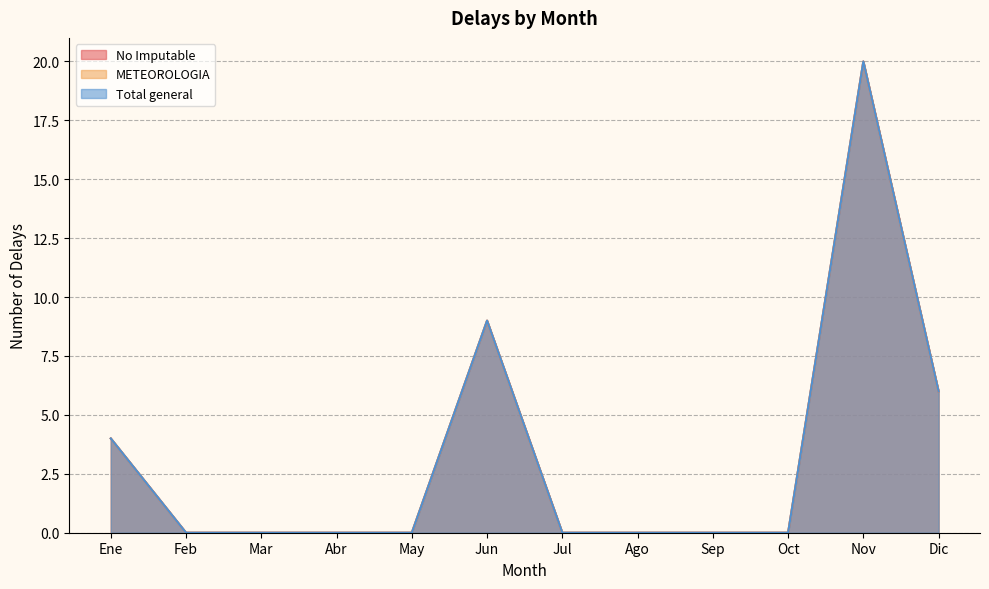

What is the label of the 11th point from the left?

Nov